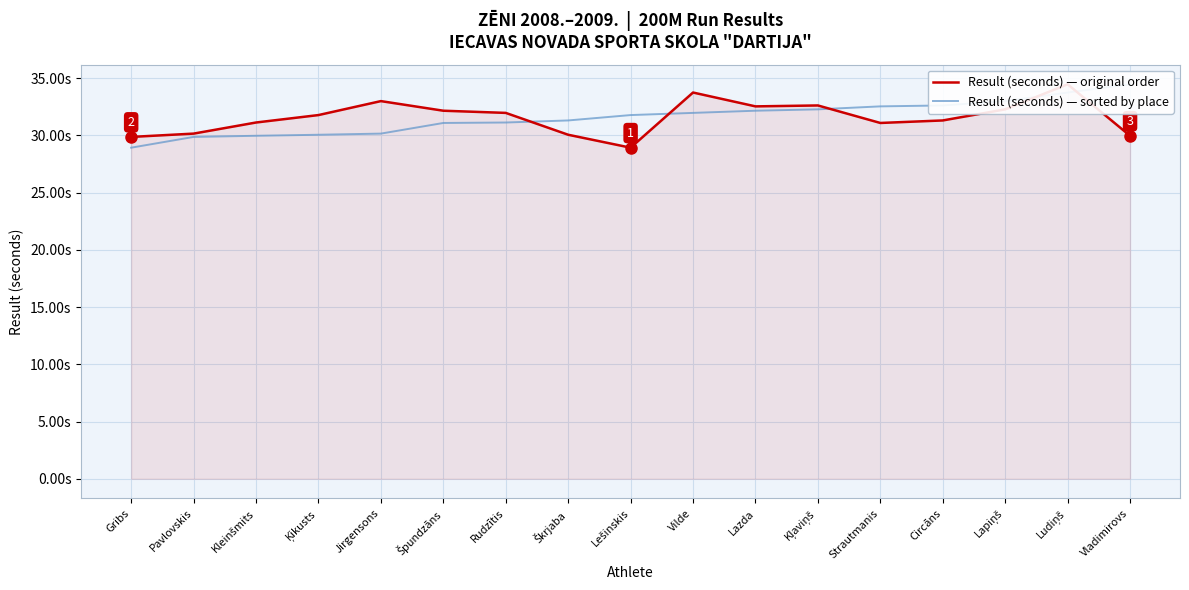

True or false: Result (seconds) — original order has a value of 10.7 at Lazda.

False